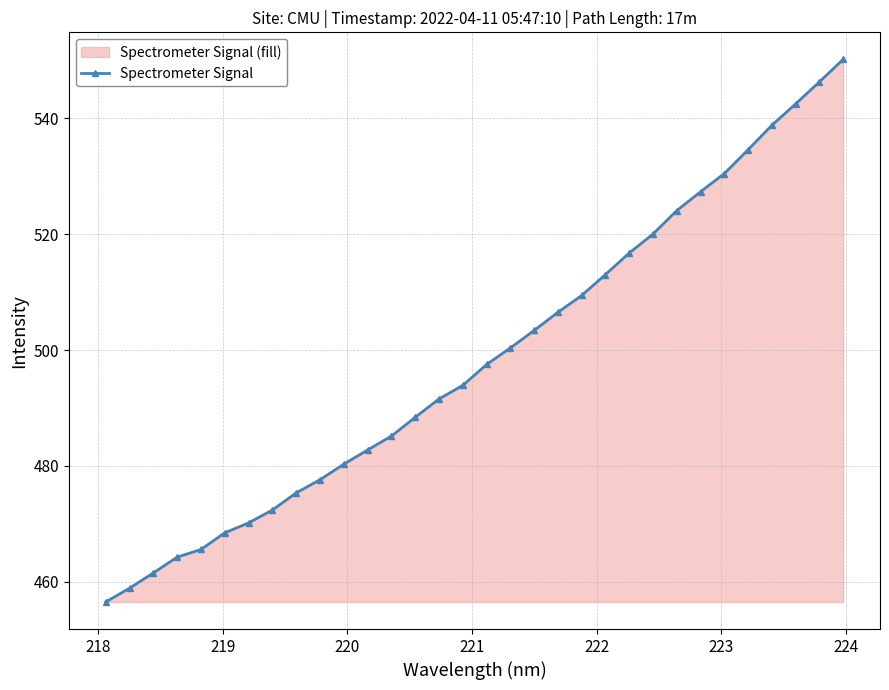

How many lines are shown in the chart?

1